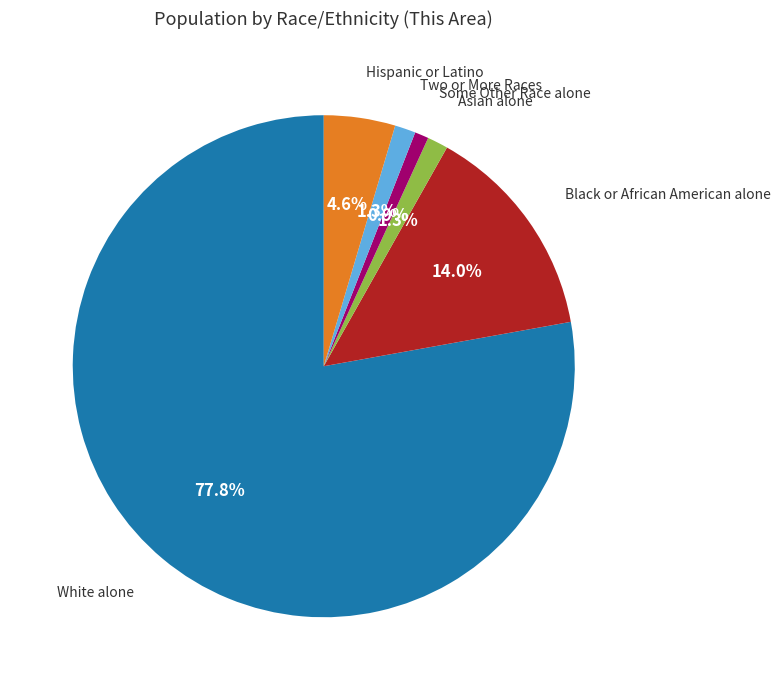

Which slice represents more than half of the pie?

White alone